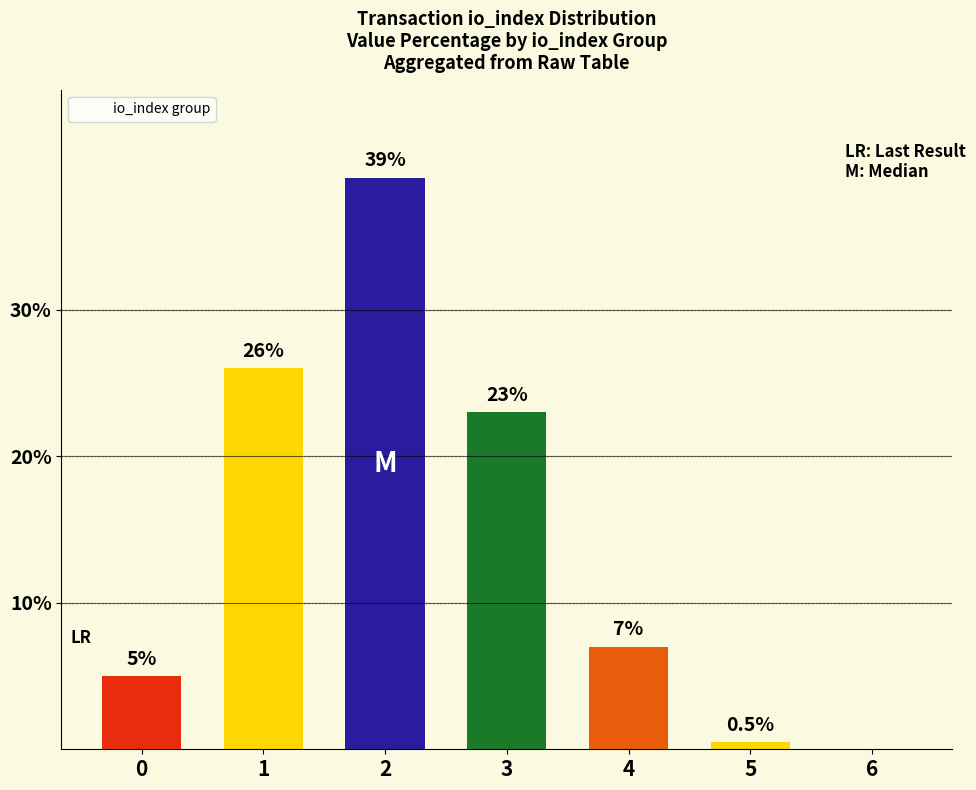

Reading right to left, what are all the values shown in this chart?

6=0.0	5=0.5	4=7.0	3=23.0	2=39.0	1=26.0	0=5.0